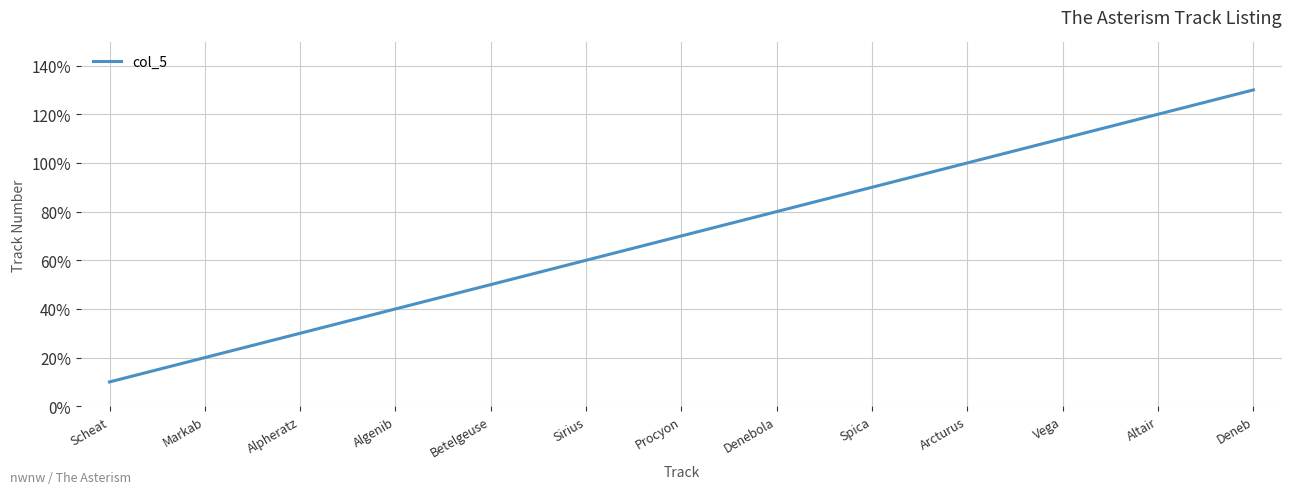

The chart shows a value of 3 at Alpheratz. True or false?

True